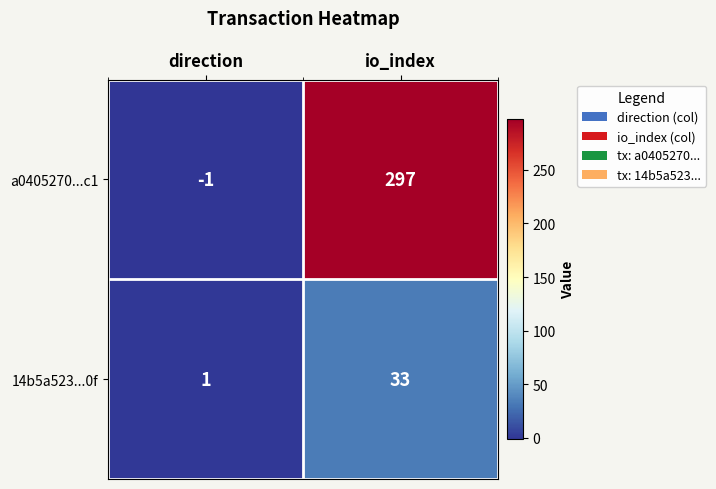

Reading right to left, list all the values displayed in this chart.

a0405270...c1: 297	-1
14b5a523...0f: 33	1